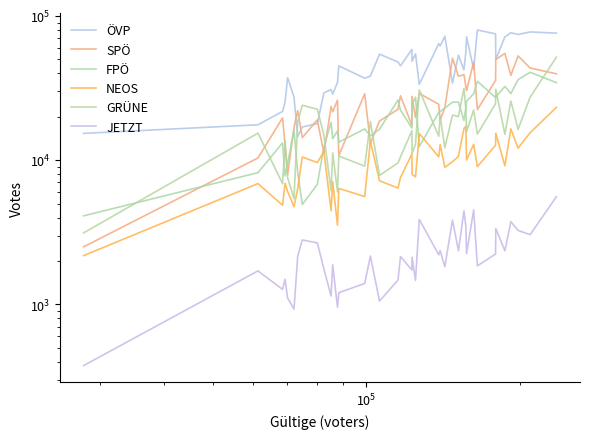

At how many categories does at least one series exceed 7964?

40